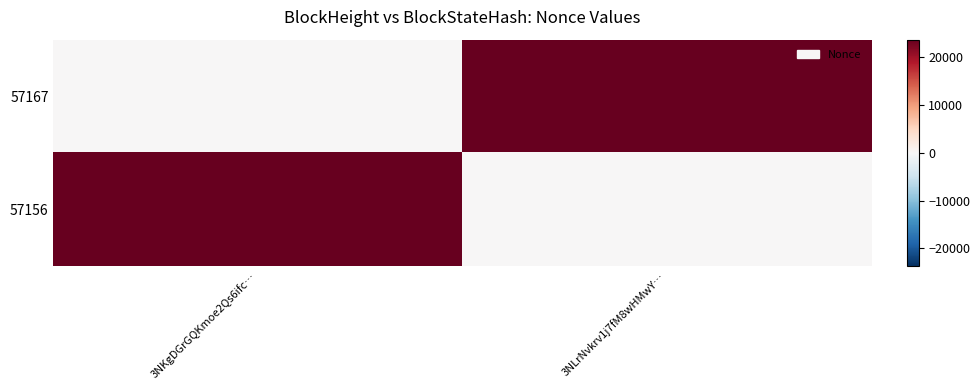

List the series in order of their peak value, lowest first.

57167, 57156